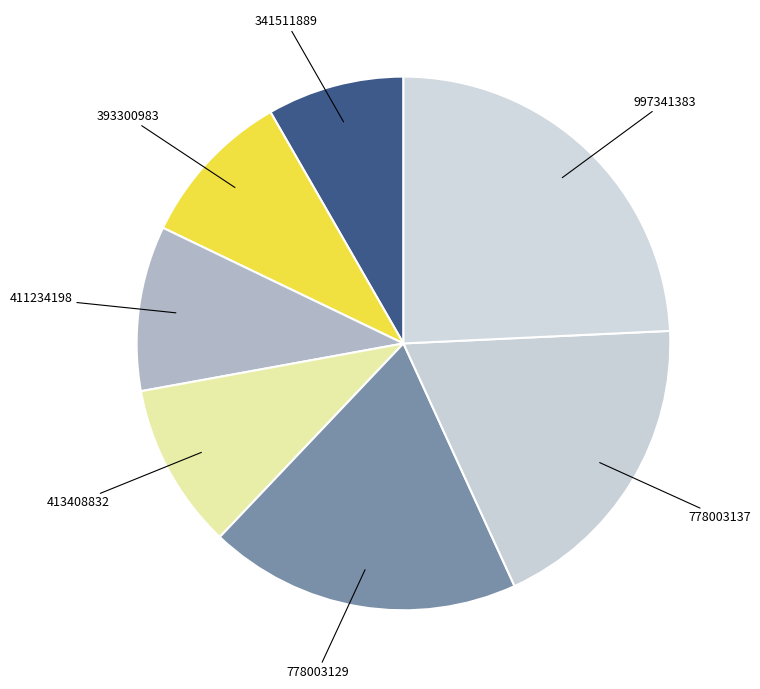

Is 413408832 the majority of the pie?

No